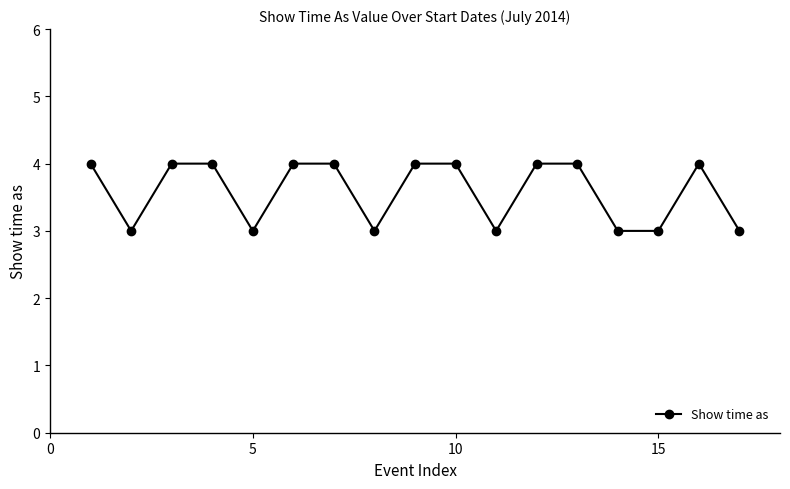

Reading left to right, what are all the values shown in this chart?

4	3	4	4	3	4	4	3	4	4	3	4	4	3	3	4	3